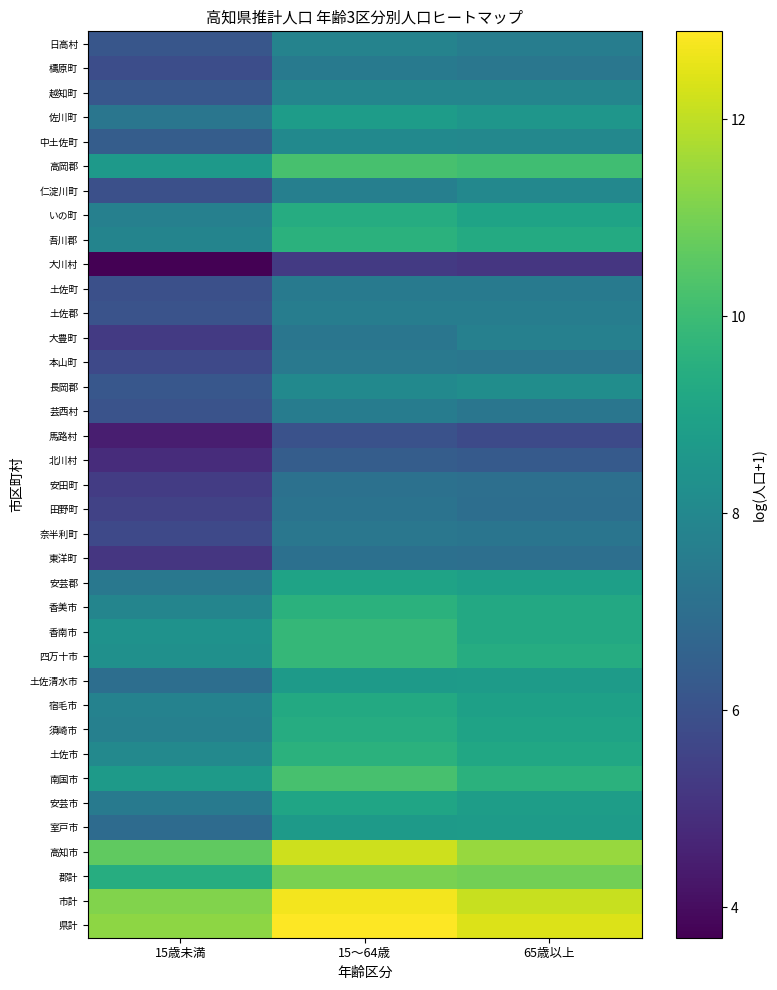

Rank the categories by 土佐清水市 value from highest to lowest.

65歳以上, 15〜64歳, 15歳未満